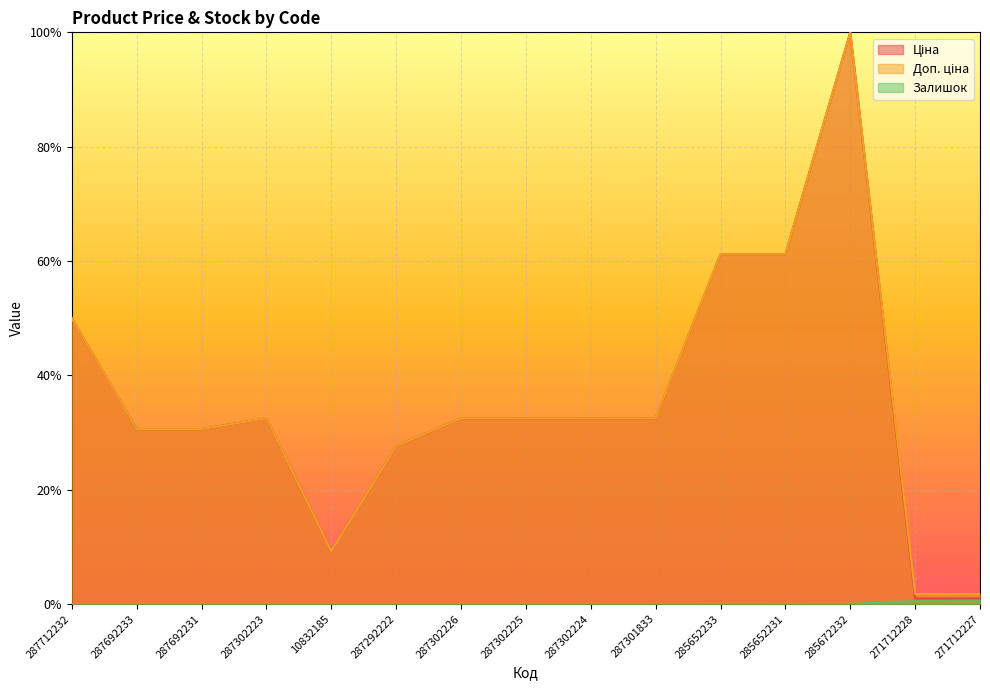

What position from the right is 285652231?

4